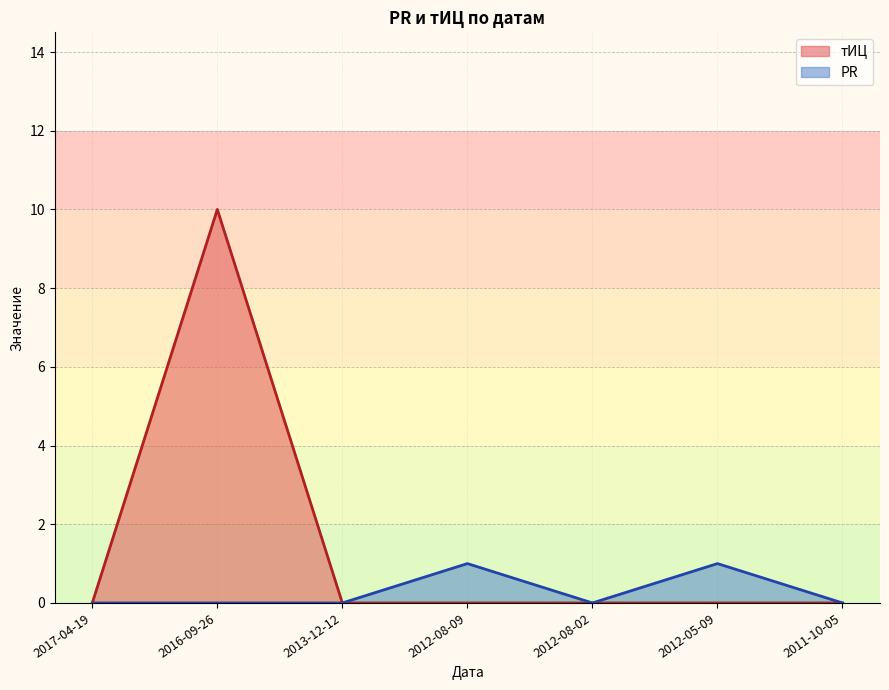

True or false: PR and тИЦ intersect in this chart.

False